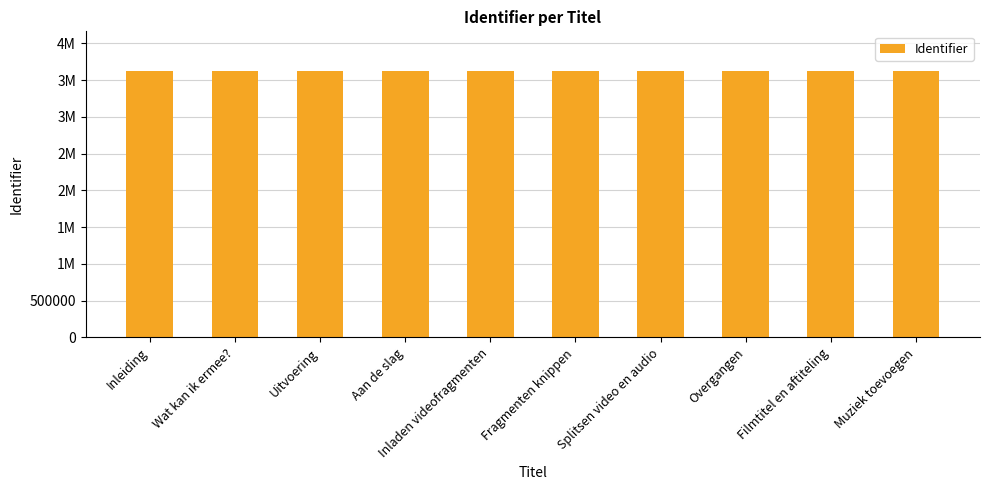

What is the label of the 10th bar from the left?

Muziek toevoegen